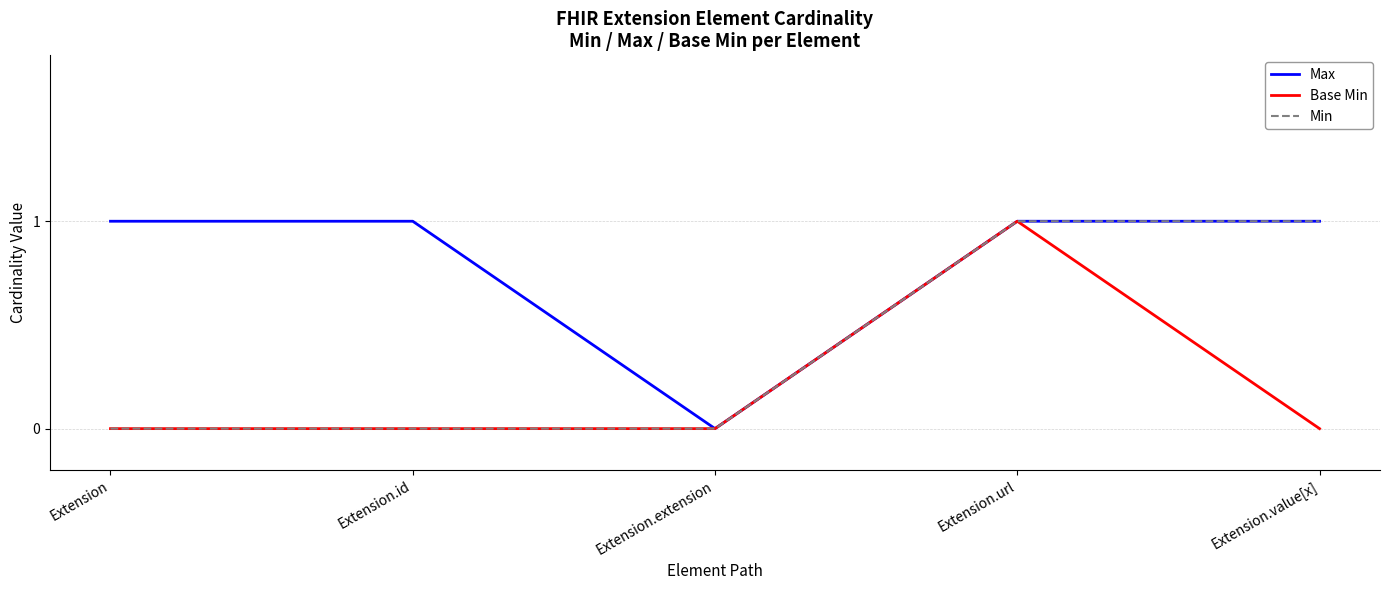

Which series has the largest total across all categories?

Max